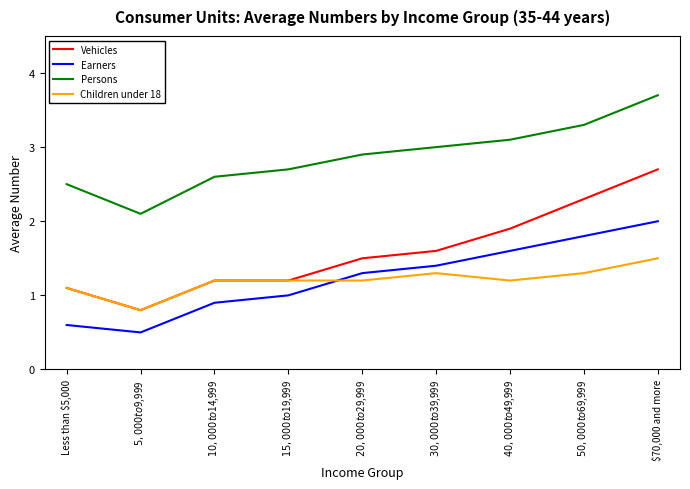

True or false: Earners and Vehicles cross at least once.

False